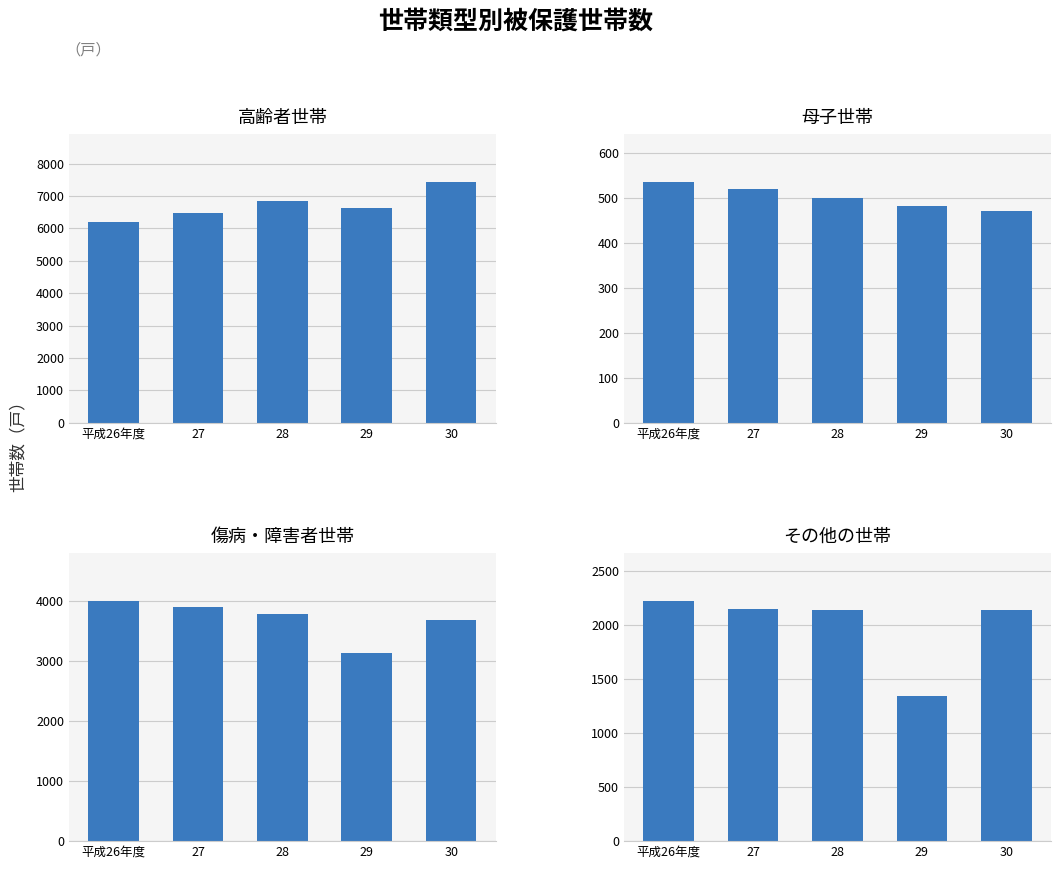

The 高齢者世帯 series shows 11280 at 27. True or false?

False